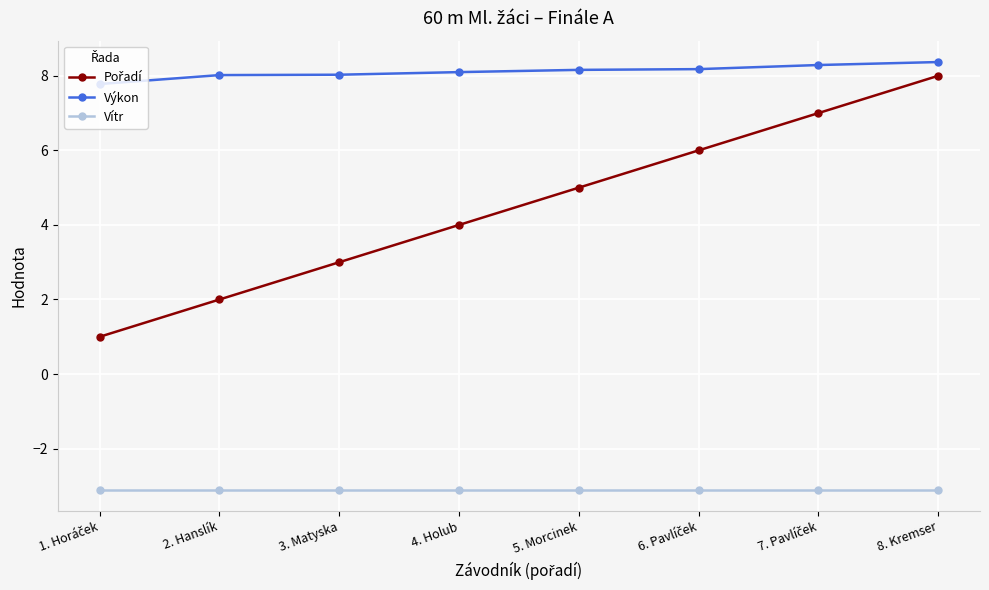

Count the number of data series in this chart.

3